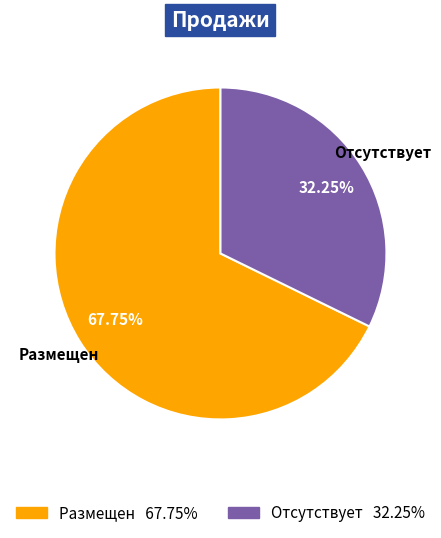

What is the ratio of the value at Размещен to the value at Отсутствует?

2.1